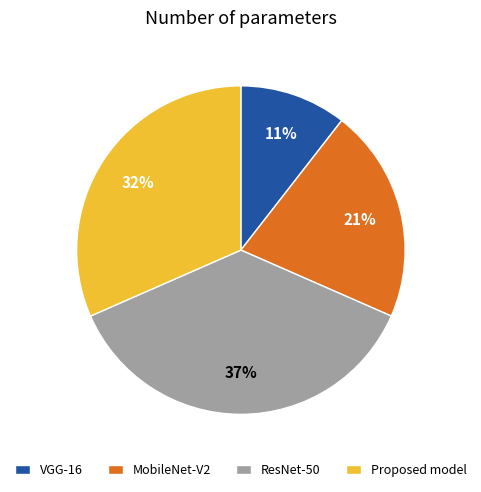

To the nearest percent, what is the difference between the largest and smallest slice percentages?

26%